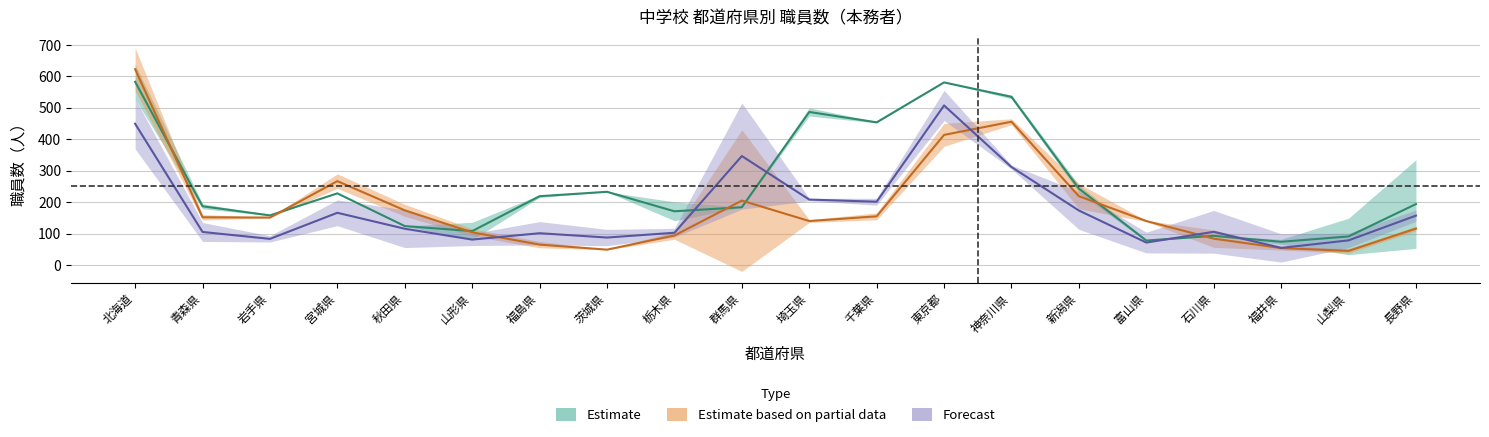

What is the difference between the second highest and second lowest values in the 負担法事務職員(計) series?

378.0